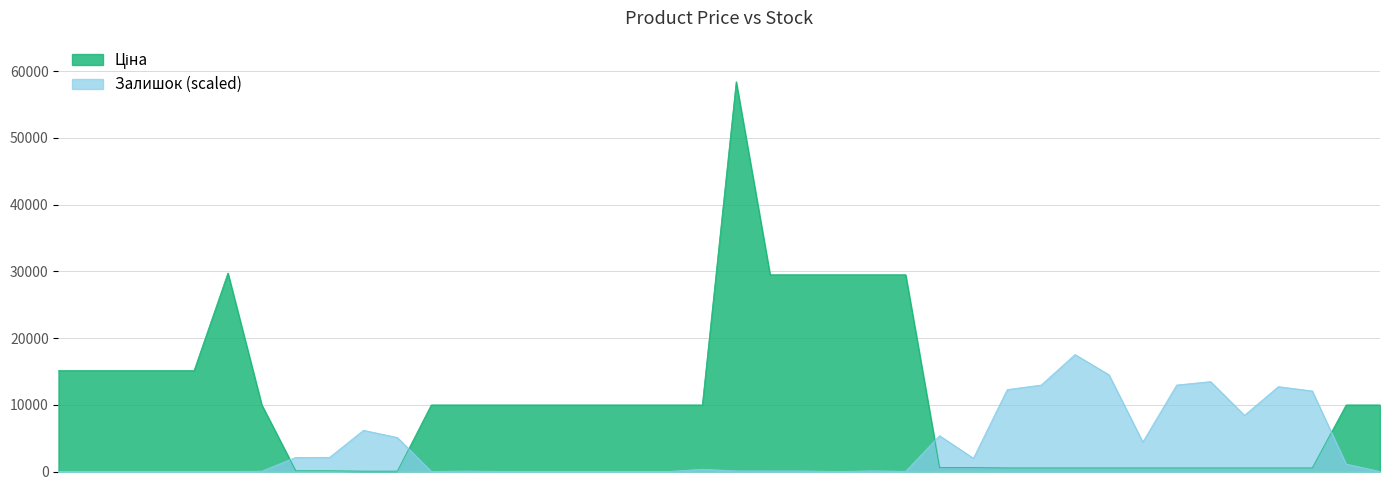

The value of Ціна at 285662232 is 13216.3. True or false?

False